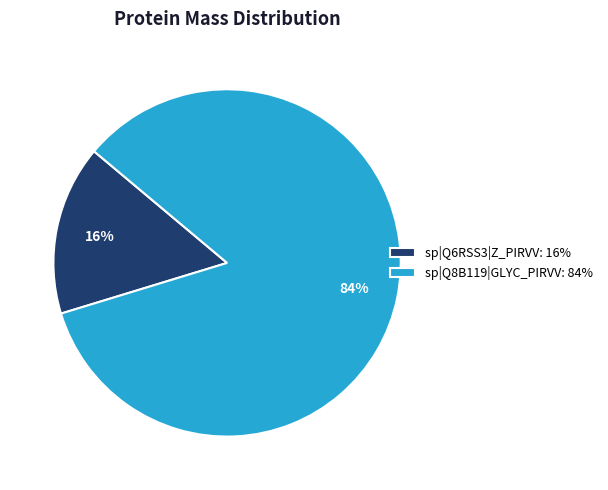

To the nearest percent, what portion does sp|Q6RSS3|Z_PIRVV represent?

16%